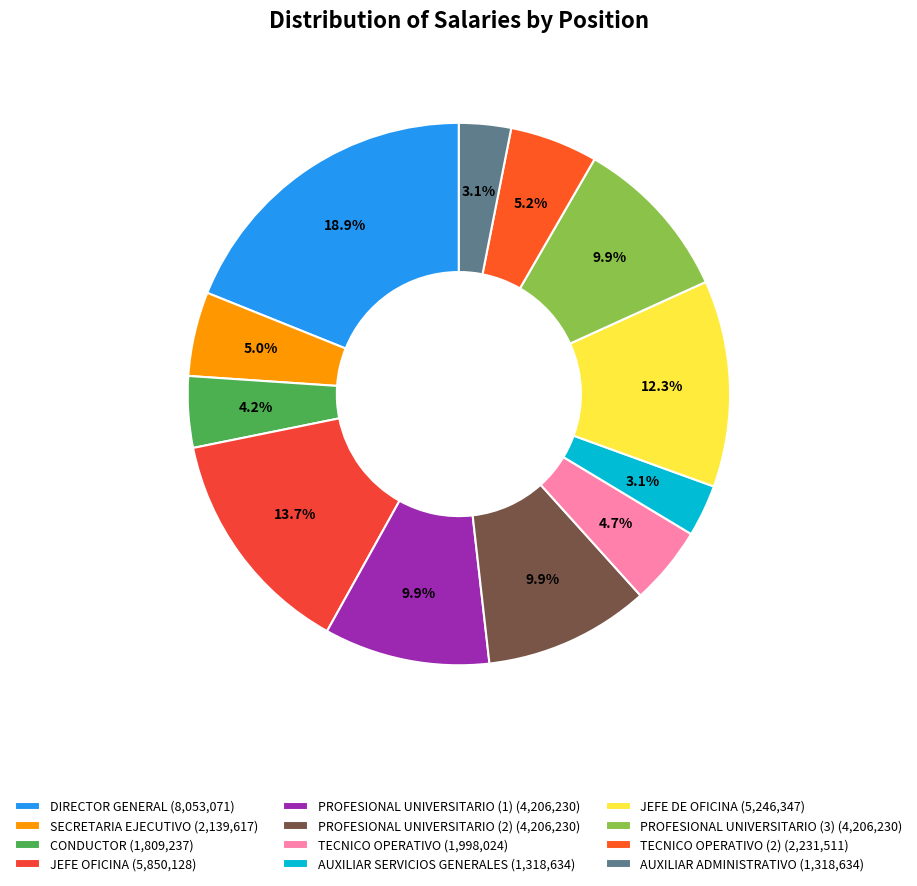

Rank the categories by value from lowest to highest.

AUXILIAR SERVICIOS GENERALES, AUXILIAR ADMINISTRATIVO, CONDUCTOR, TECNICO OPERATIVO, SECRETARIA EJECUTIVO, TECNICO OPERATIVO (2), PROFESIONAL UNIVERSITARIO (1), PROFESIONAL UNIVERSITARIO (2), PROFESIONAL UNIVERSITARIO (3), JEFE DE OFICINA, JEFE OFICINA, DIRECTOR GENERAL